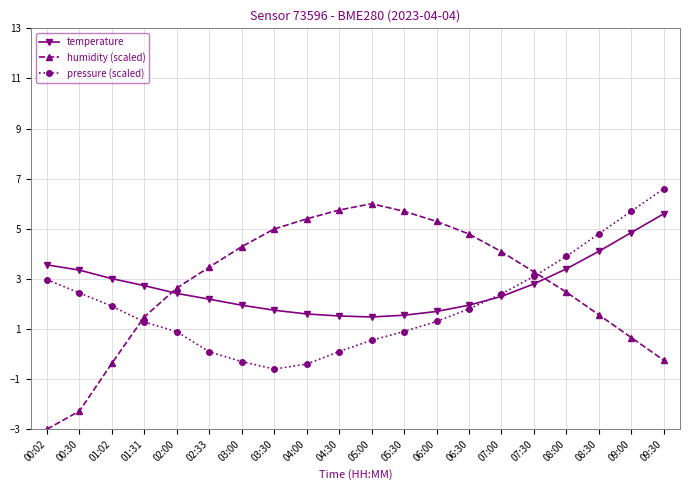

List the series in order of their peak value, highest first.

pressure (scaled), humidity (scaled), temperature